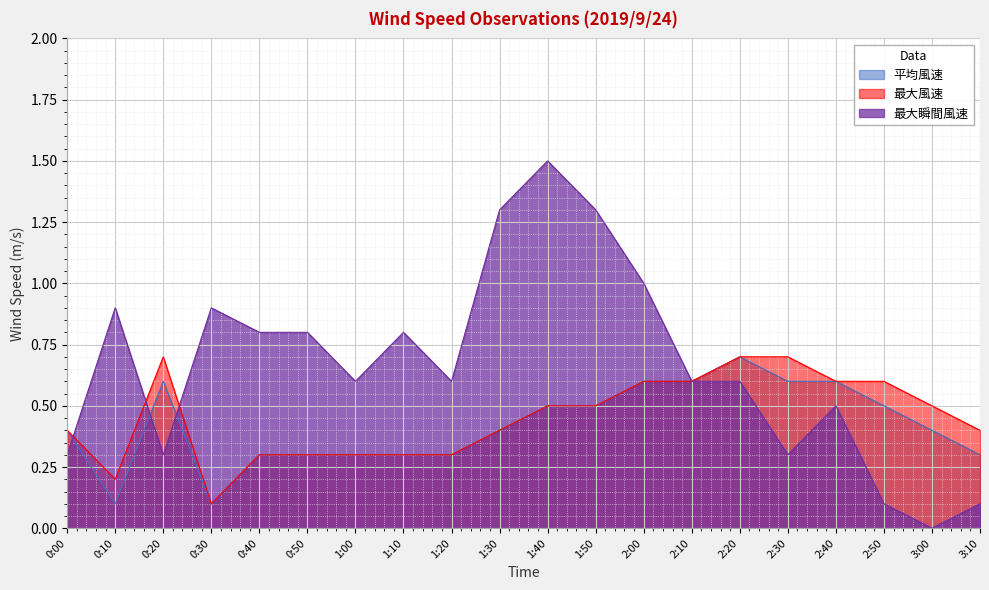

Between 0:30 and 1:40, which series saw the biggest shift?

最大瞬間風速